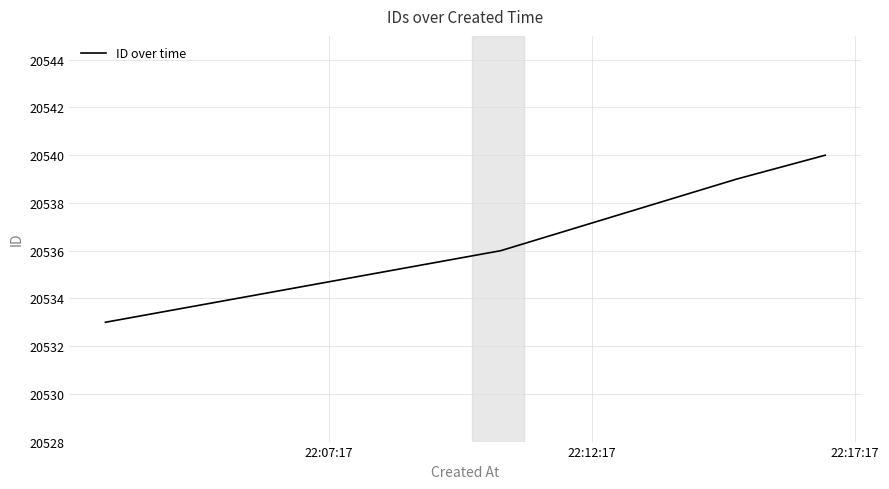

What is the smallest value displayed?

20533